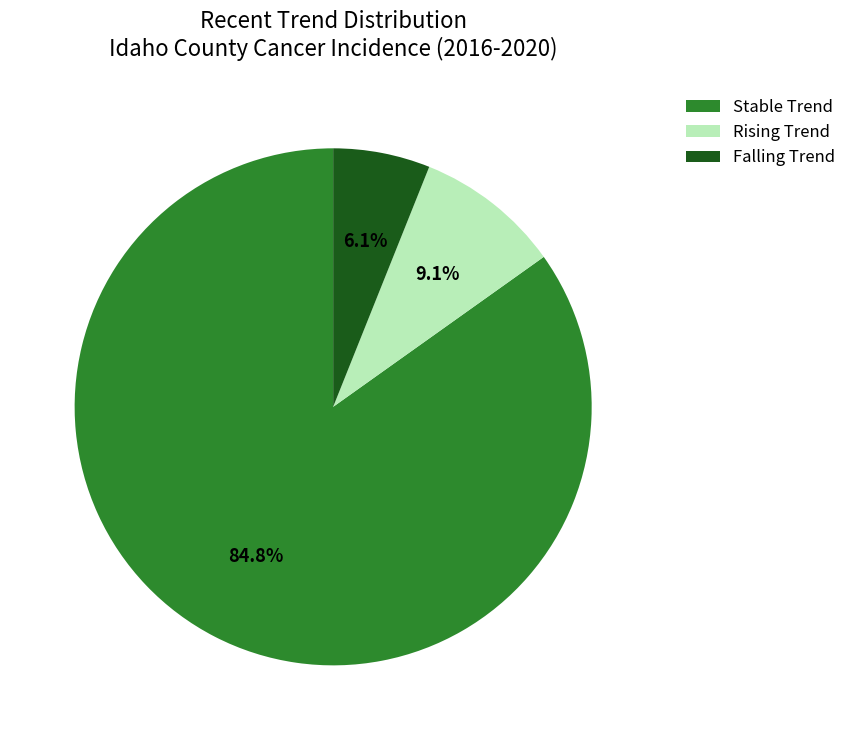

Which category accounts for the majority?

Stable Trend